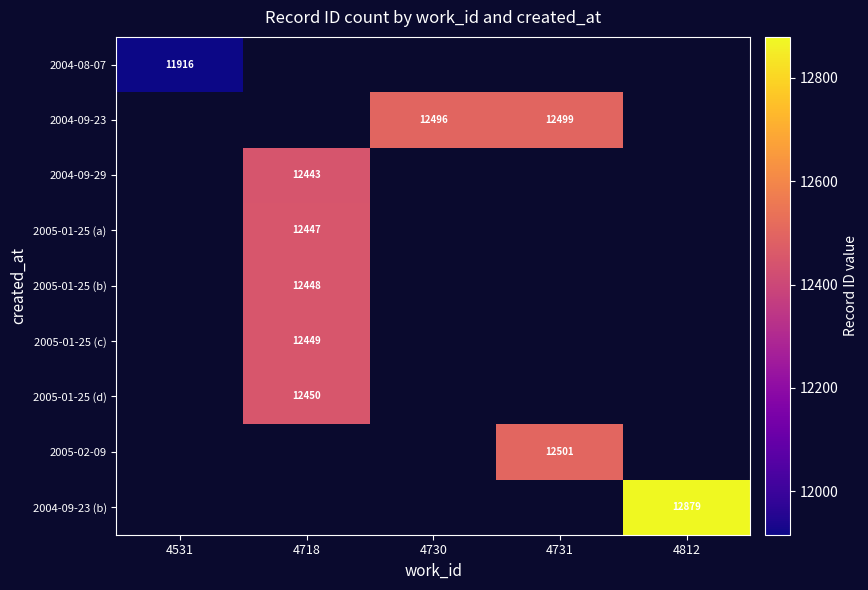

Is it true that 2004-09-23 equals 12496 at 4730?

True